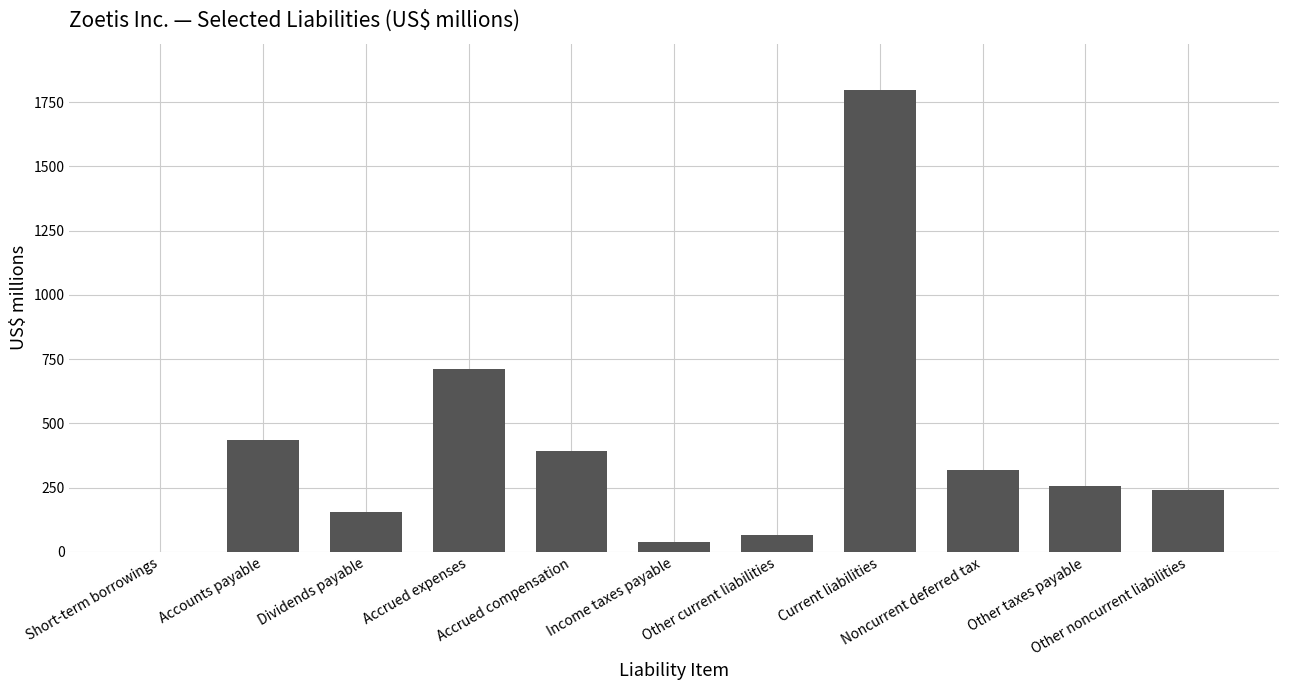

What is the greatest value displayed?

1797